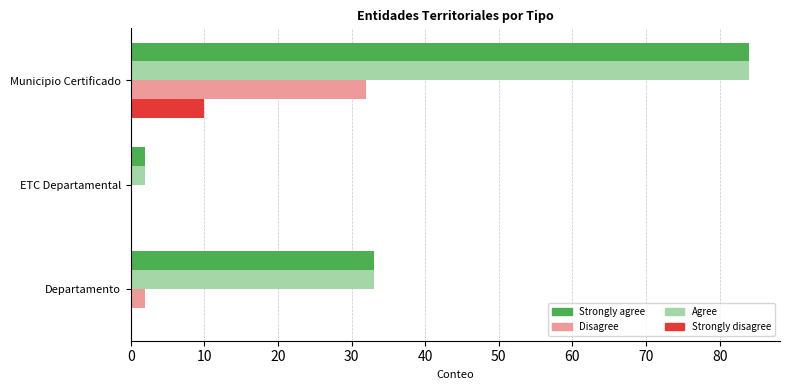

True or false: Agree has a value of 84 at Municipio Certificado.

True